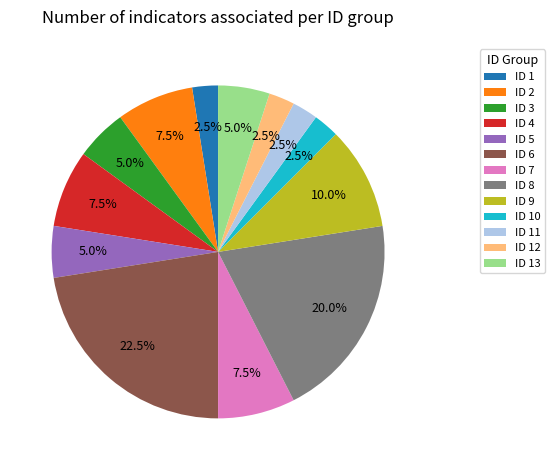

What percentage is NOT represented by ID 10?

97.5%